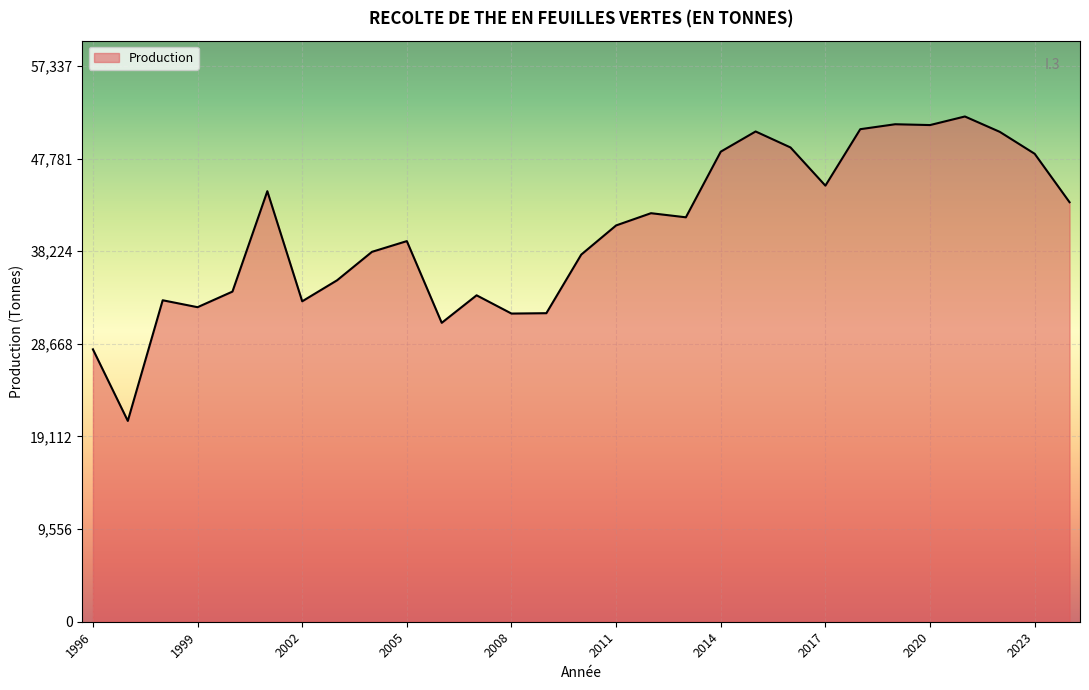

What is the difference between the maximum and minimum values?

31406.9